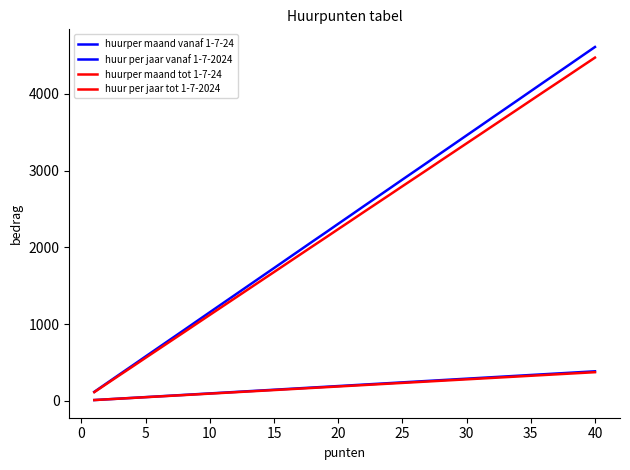

True or false: huur per jaar tot 1-7-2024 and huur per jaar vanaf 1-7-2024 cross at least once.

False